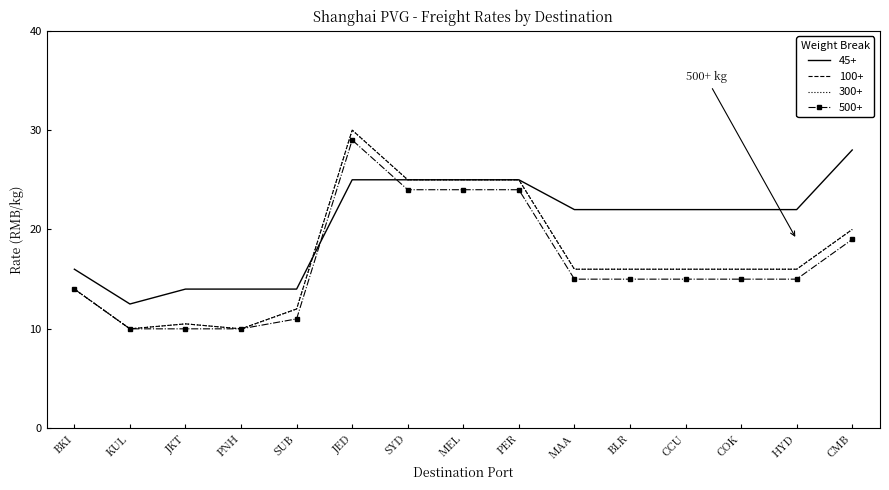

At which label does 500+ first exceed 15?

JED